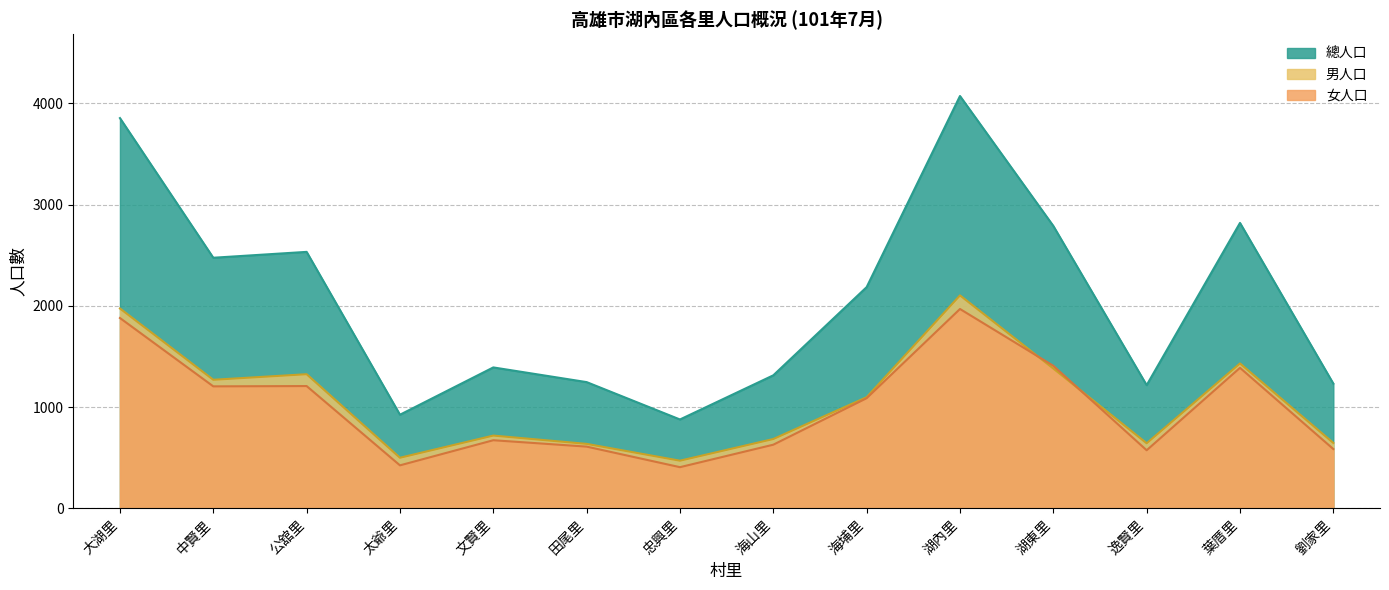

How many interior local peaks does the 男人口 series have?

4